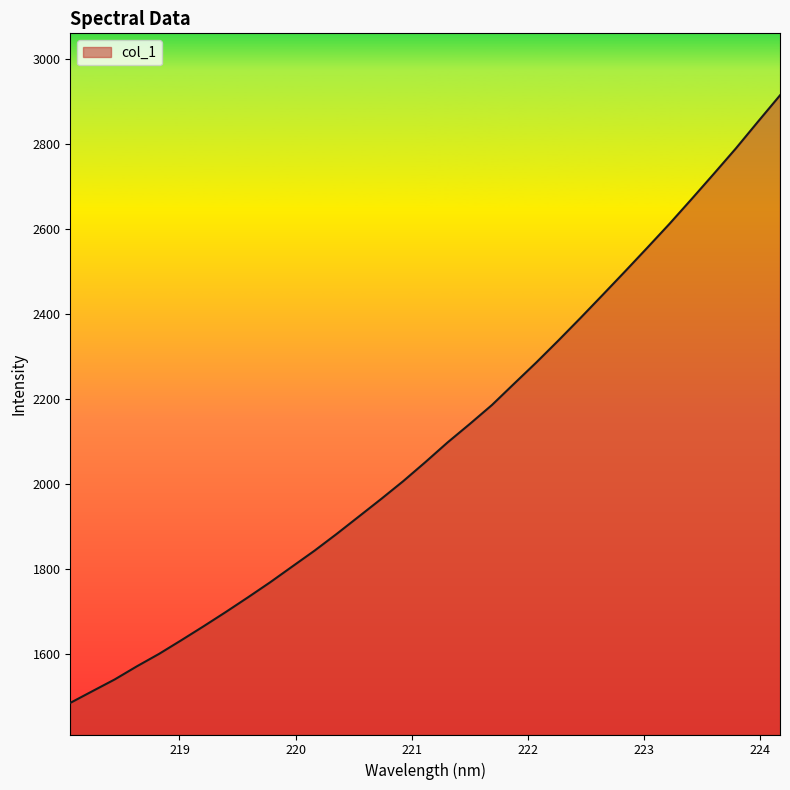

Reading left to right, list all the values displayed in this chart.

1486.0	1513.6	1541.0	1571.9	1601.2	1633.2	1665.9	1699.4	1733.9	1769.3	1806.5	1843.6	1883.0	1924.0	1964.9	2007.1	2051.9	2098.1	2141.4	2186.0	2236.1	2285.9	2337.8	2390.8	2445.1	2499.7	2555.2	2611.2	2669.5	2728.7	2788.6	2851.6	2913.9